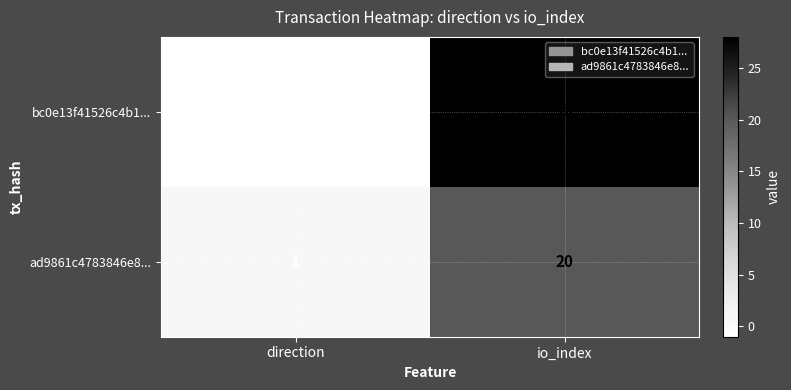

The value of bc0e13f41526c4b1... at io_index is 28. True or false?

True